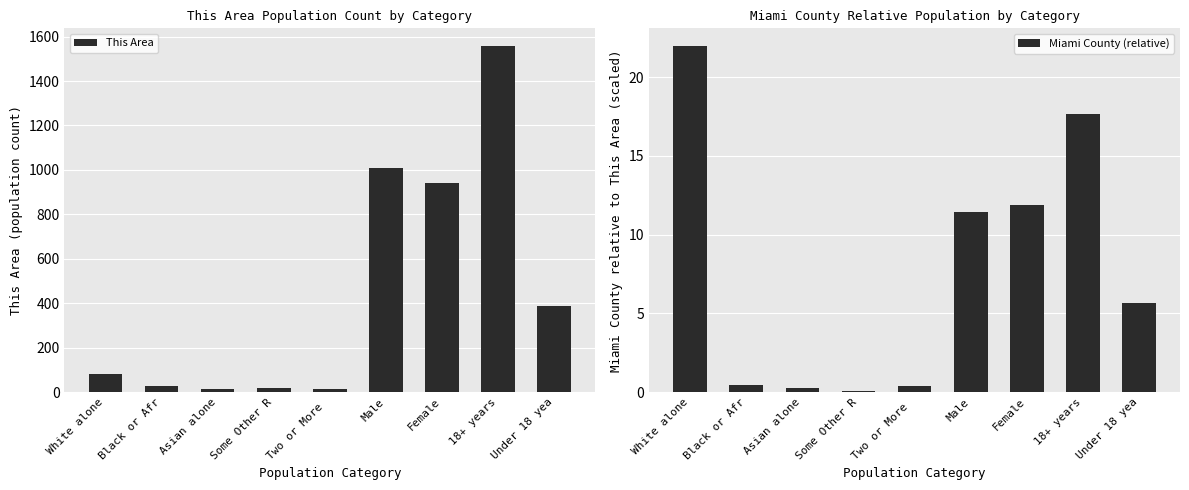

Reading left to right, list all the values displayed in this chart.

This Area: 80.0	27.0	15.0	19.0	15.0	1009.0	939.0	1559.0	389.0
Miami County (relative): 22.0	0.5	0.3	0.1	0.4	11.5	11.9	17.7	5.6